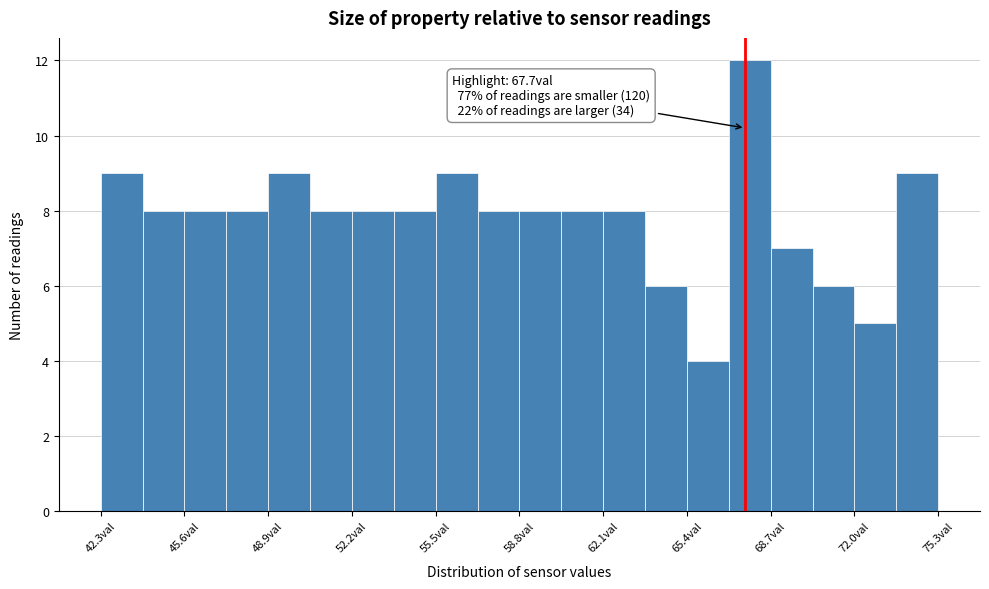

Around what value on the x-axis is the tallest bar? Give the approximate position of its centre, as read against the axis.

68.0